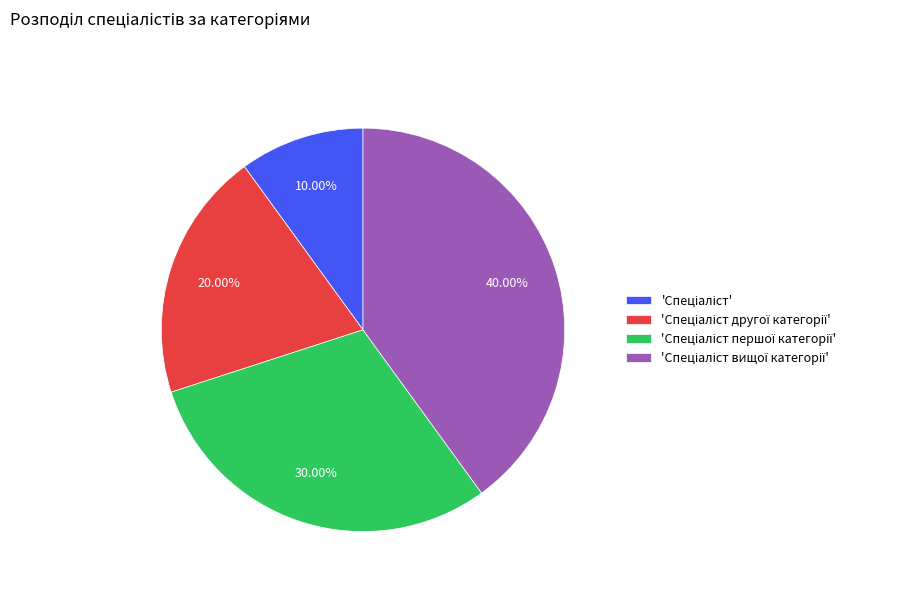

Does any single category account for the majority?

No